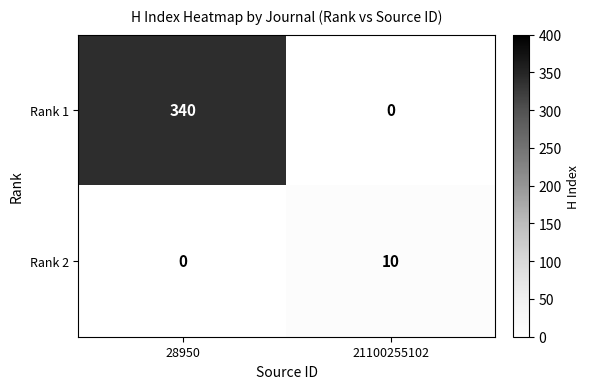

Which series has the largest total across all categories?

Rank 1